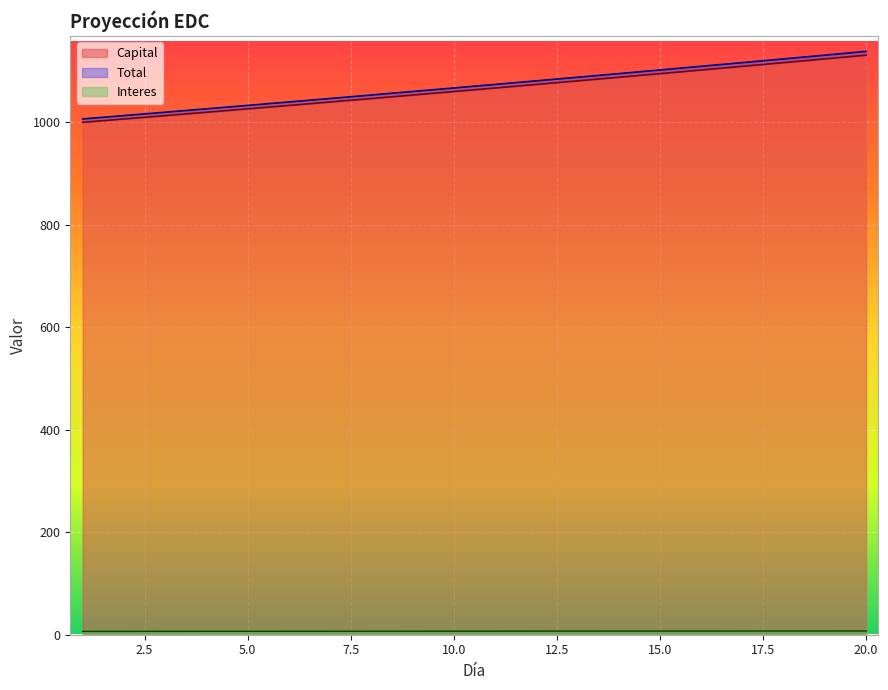

True or false: Total and Interes cross at least once.

False